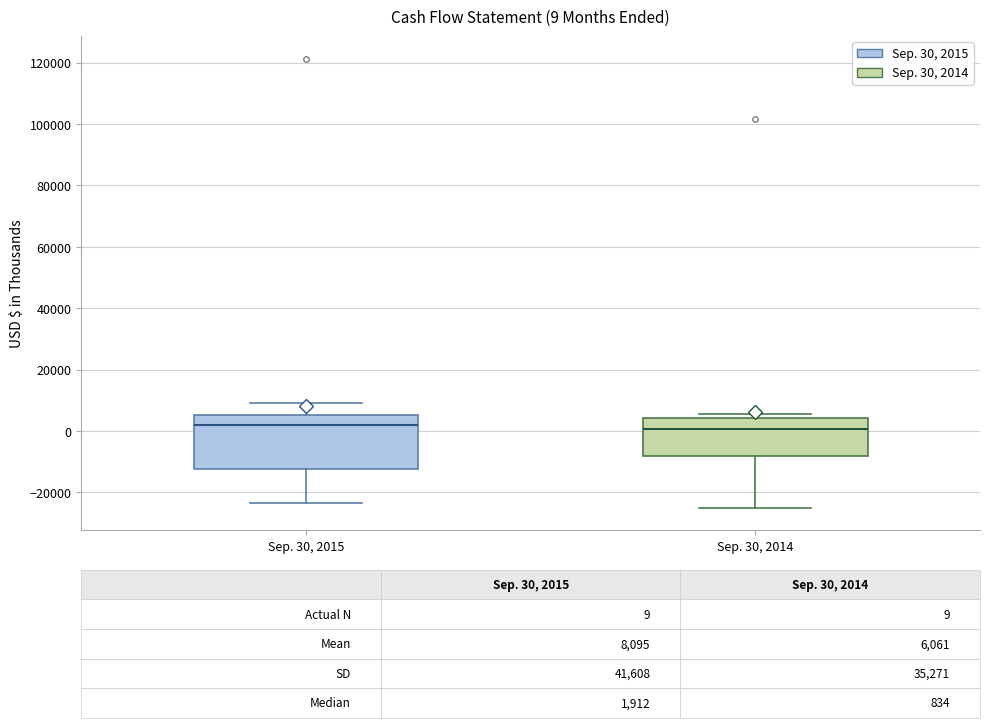

Which box is the tallest, from its lower edge to its upper edge?

Sep. 30, 2015